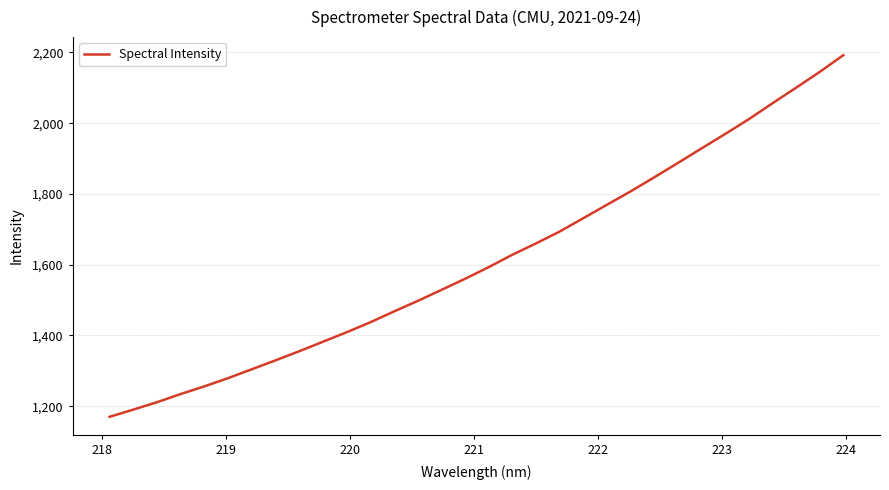

Count the number of categories in the chart.

32